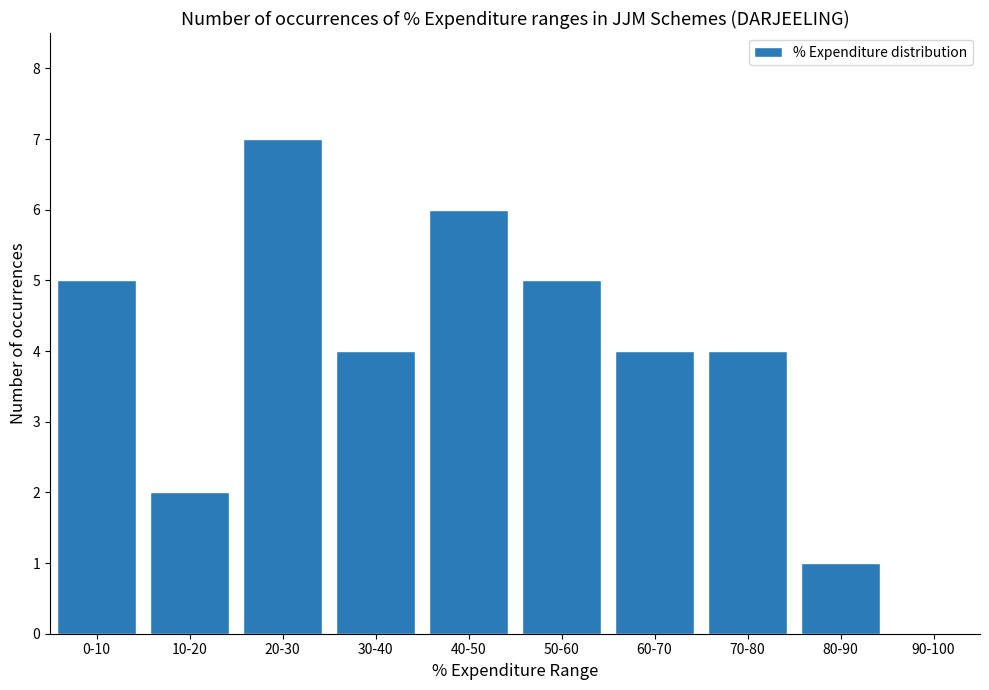

What is the sum of all values?

38